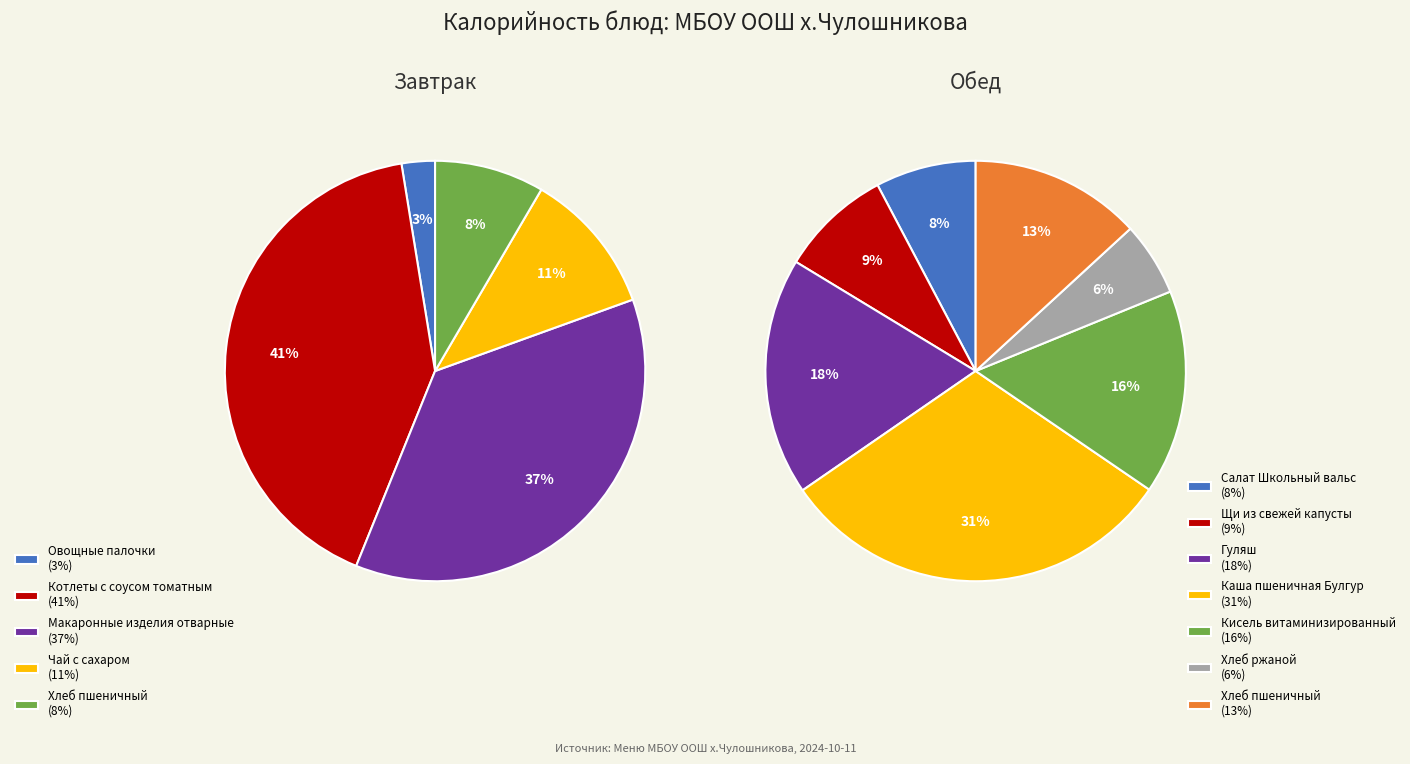

How many segments does this pie chart have?

12